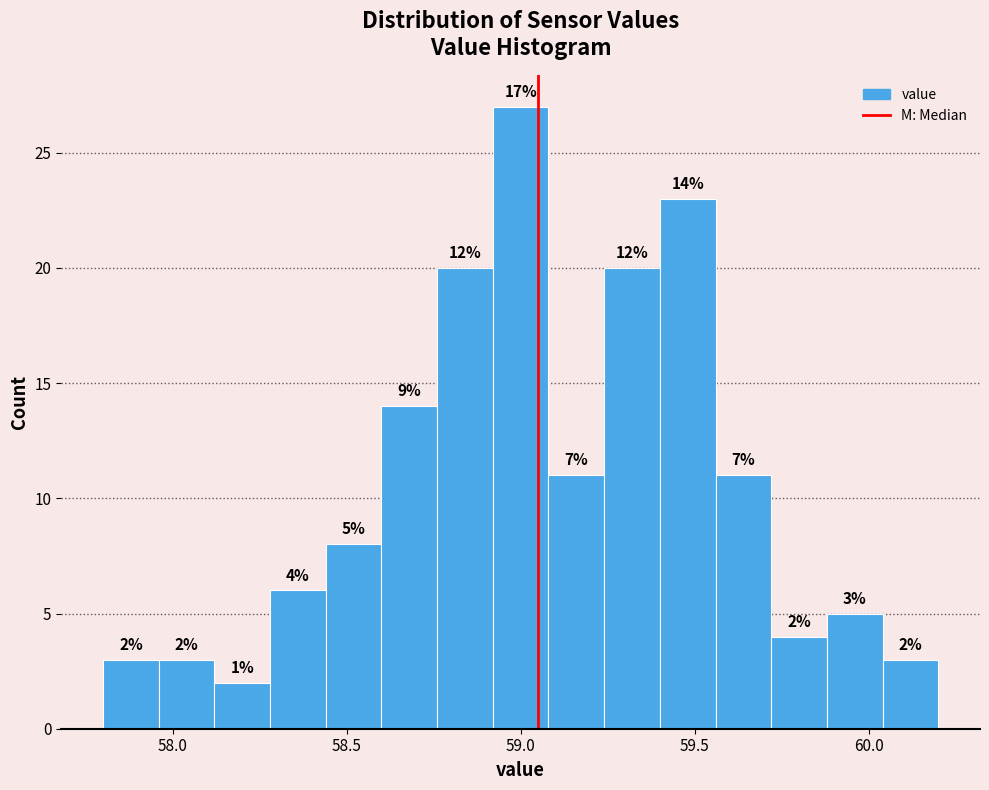

Read against the x-axis, roughly where is the centre of the tallest bar?

59.00